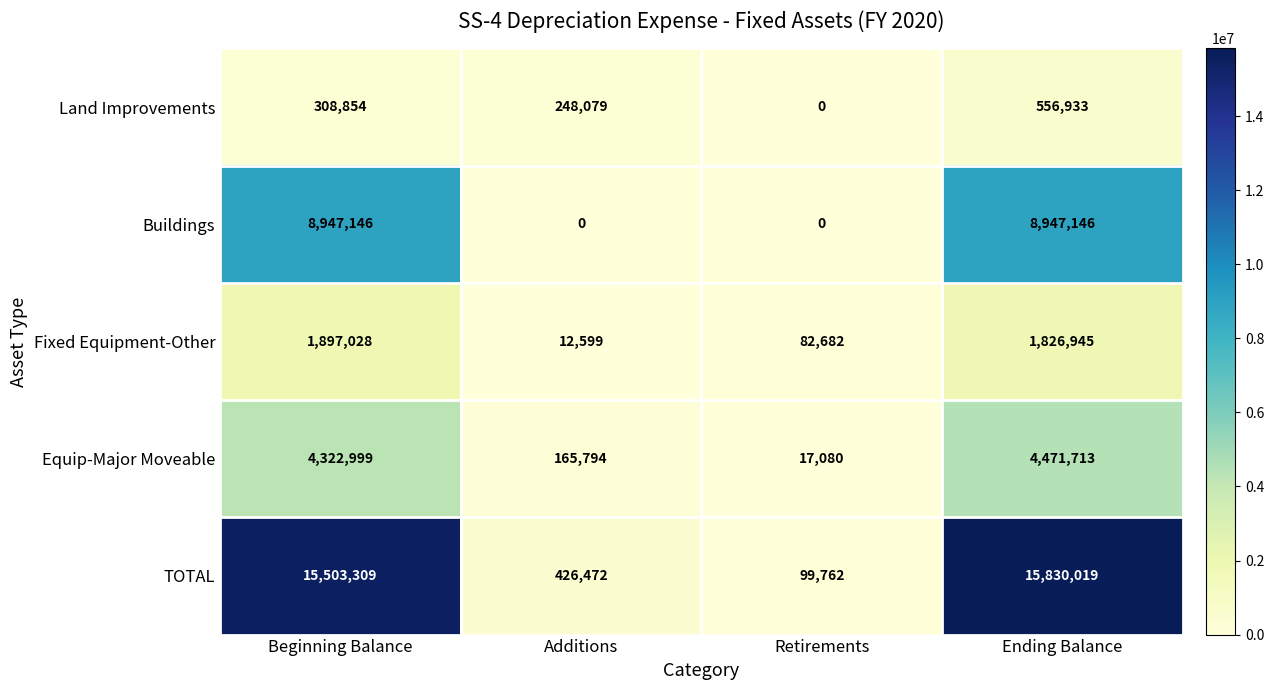

Rank the series at Ending Balance from lowest to highest value.

Land Improvements, Fixed Equipment-Other, Equip-Major Moveable, Buildings, TOTAL